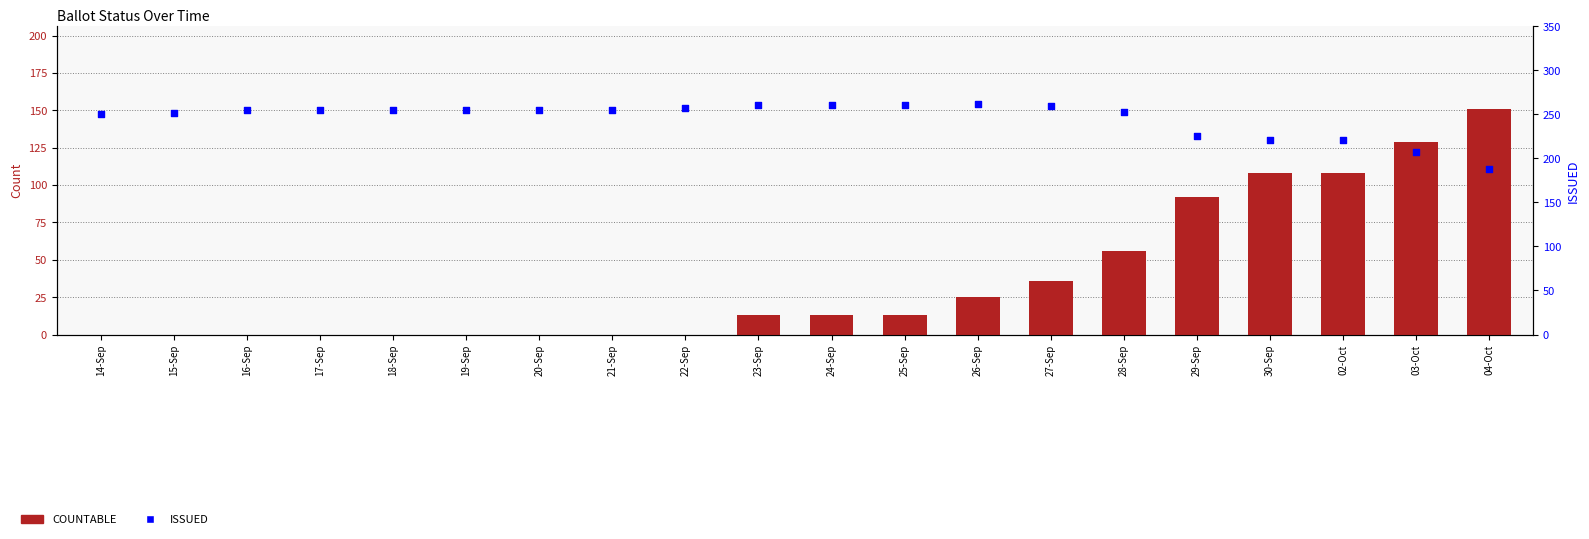

At which category is the sum across all series the highest?

04-Oct